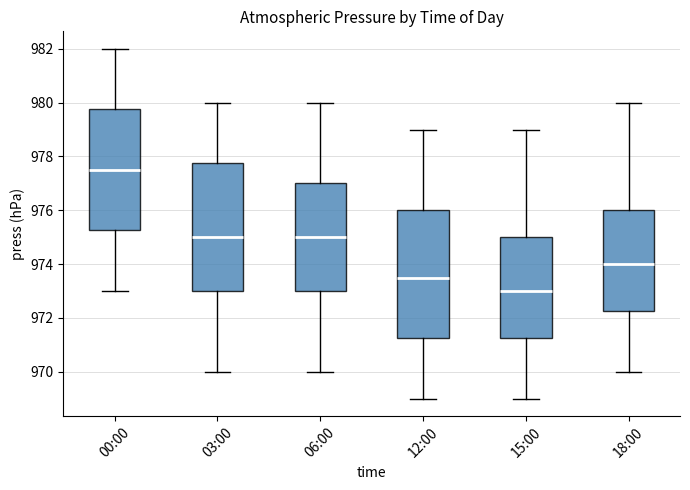

Which box's median line is the lowest?

15:00